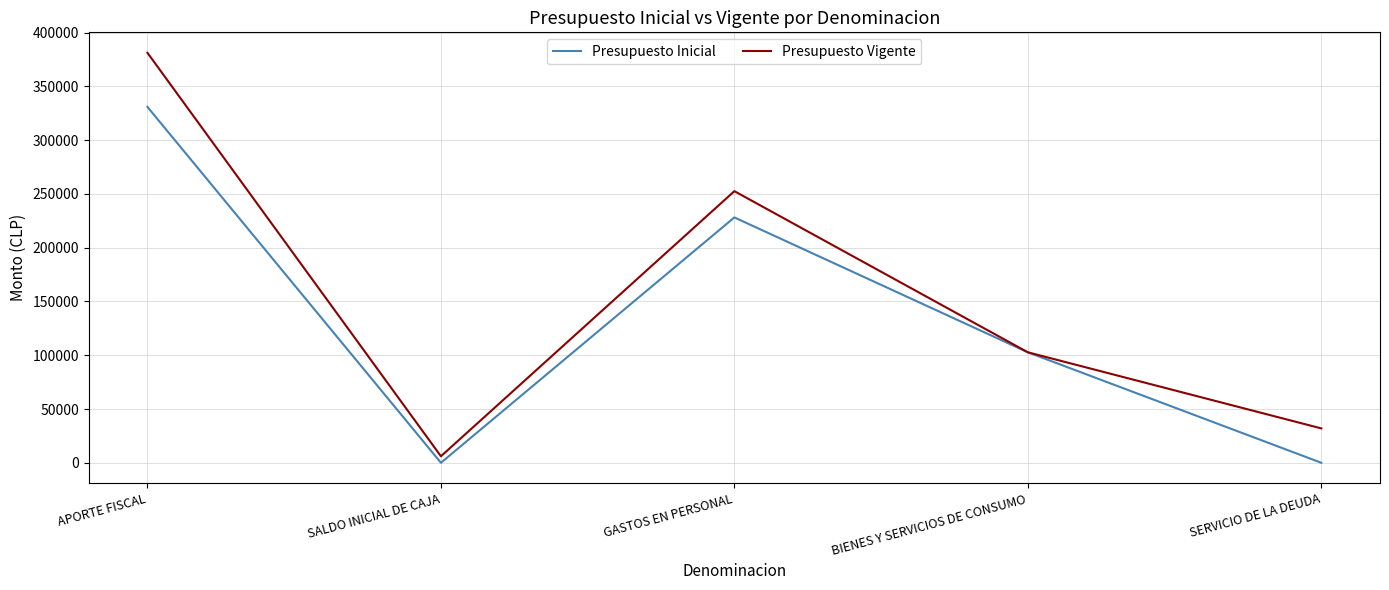

Is the value of Presupuesto Vigente at APORTE FISCAL greater than the value of Presupuesto Inicial at APORTE FISCAL?

Yes